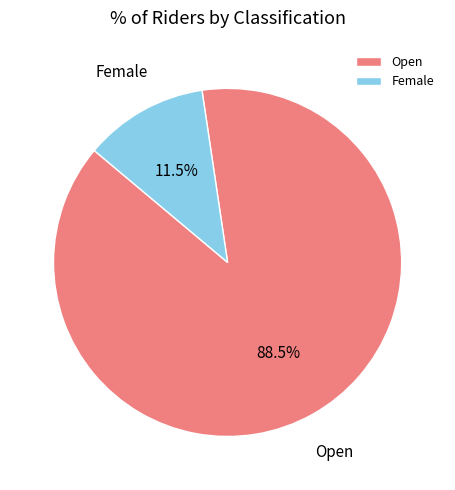

Which has a higher value, Female or Open?

Open